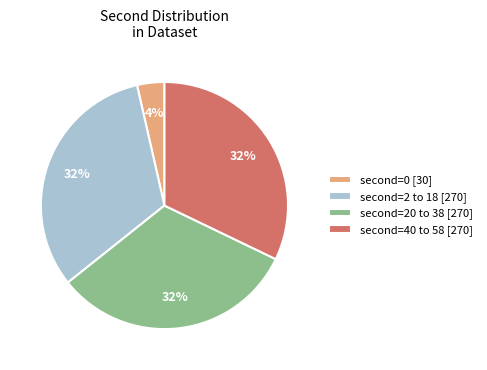

Is there any slice that represents more than half of the pie?

No